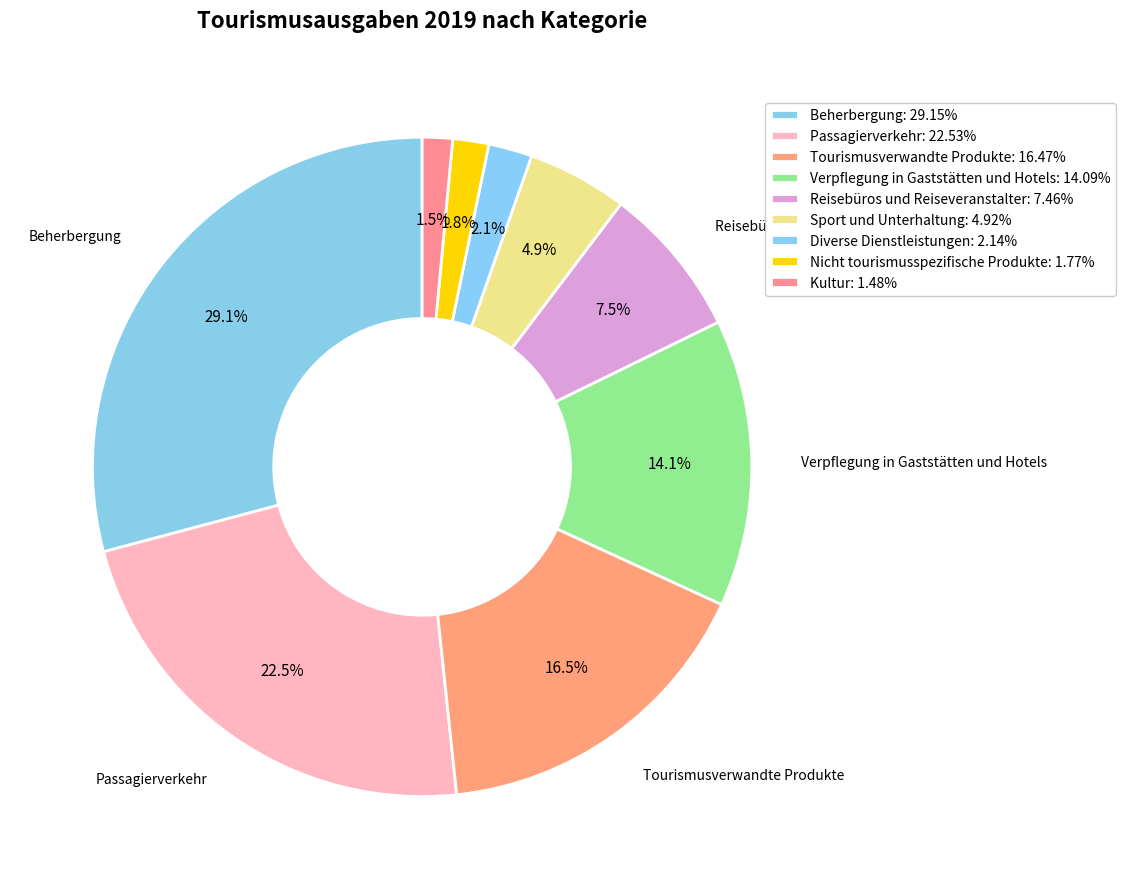

How many segments does this pie chart have?

9